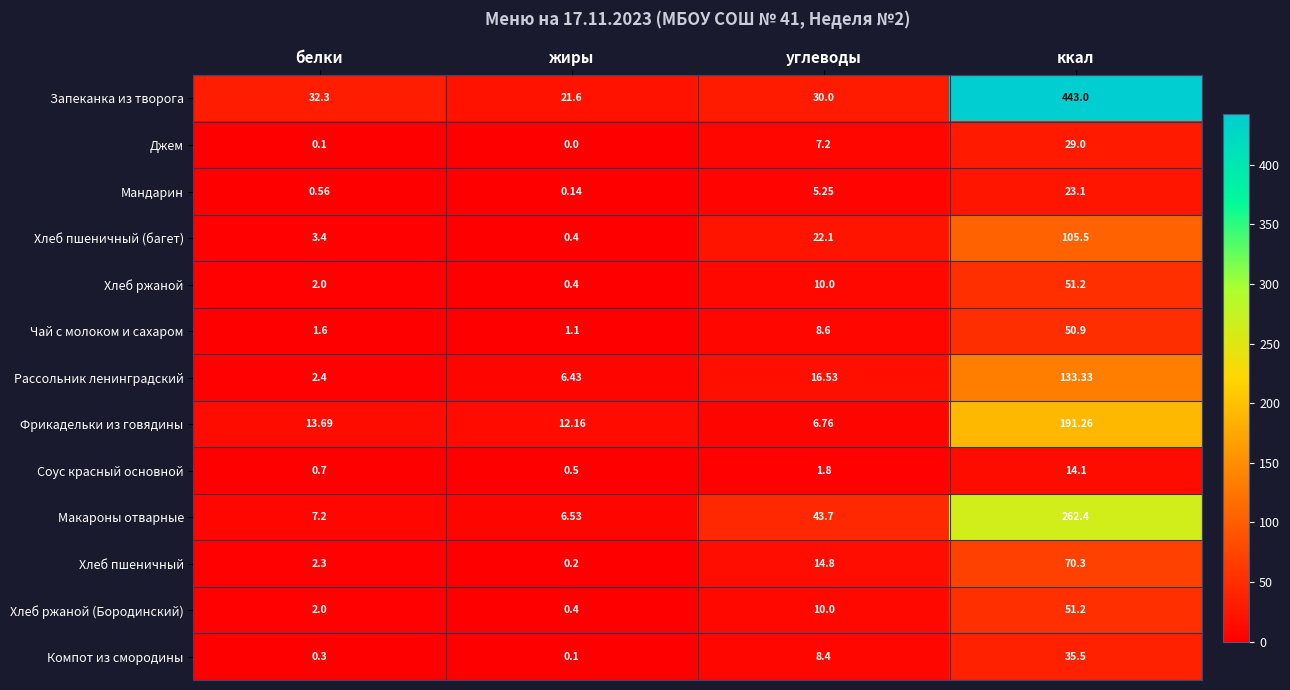

Where is Рассольник ленинградский nearest to the value 67?

углеводы